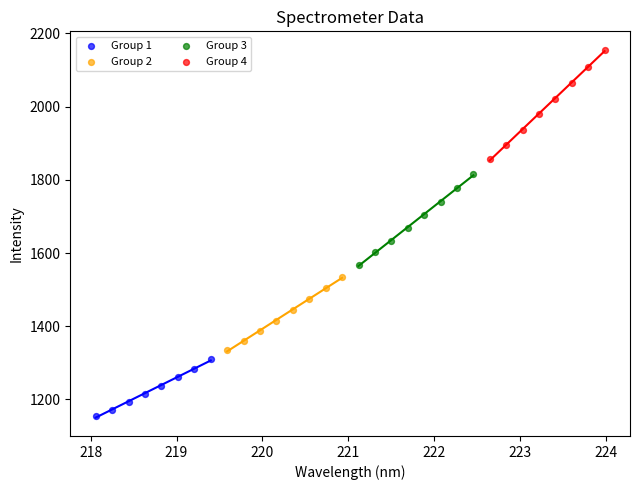

Which series contains the lowest Y value?

Group 1